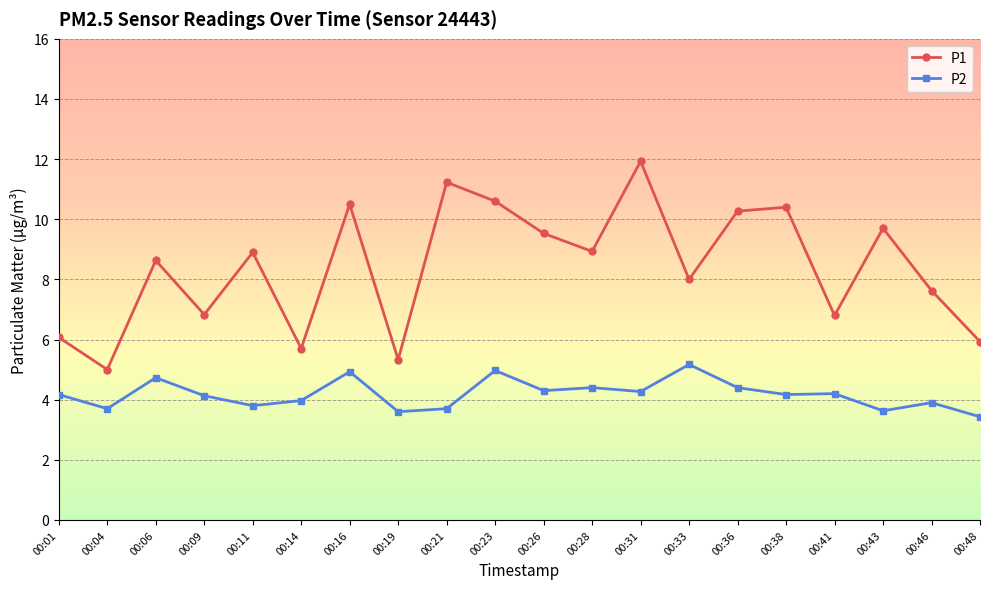

Is it true that P1 equals 6.8 at 00:41?

True